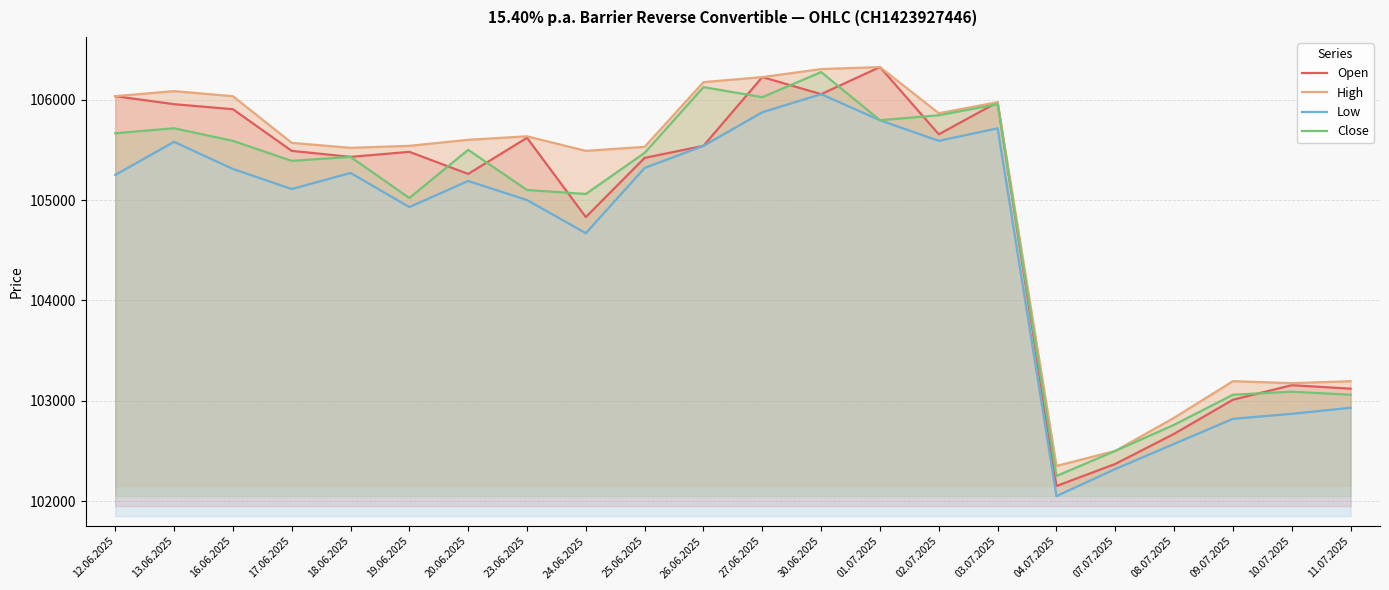

What is the difference between the second highest and minimum values in the Open series?

4075